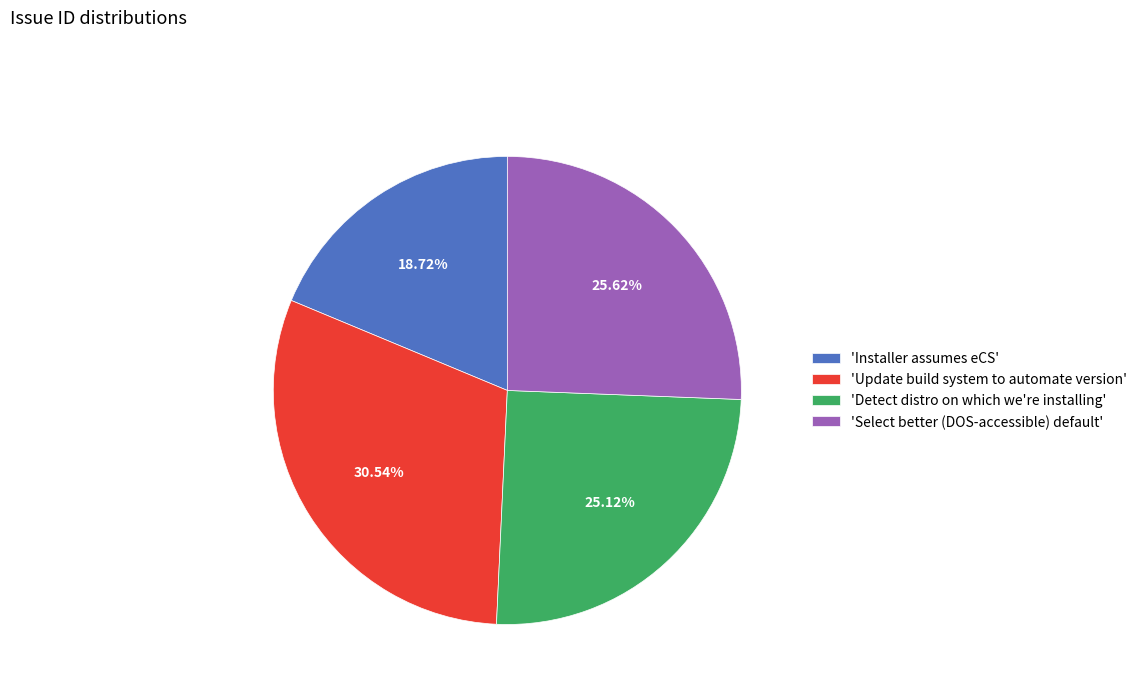

Count the number of slices in the pie.

4